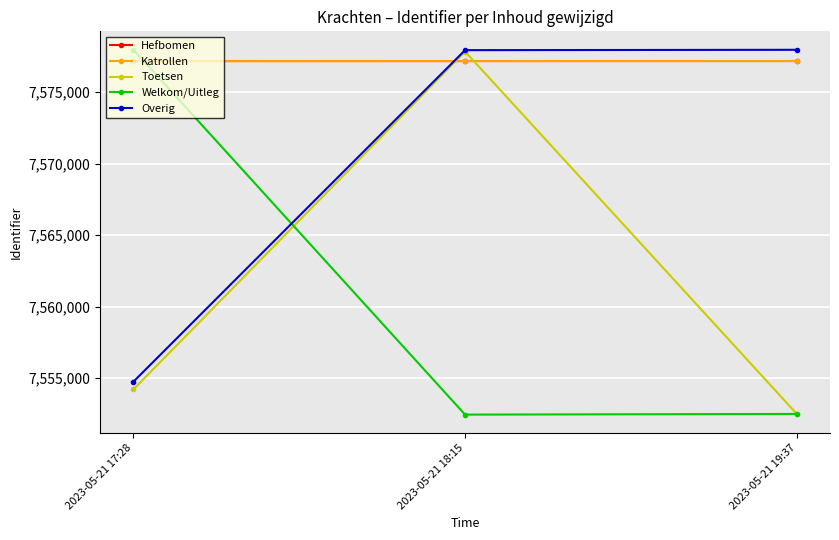

At which label does Welkom/Uitleg first exceed 7552503?

2023-05-21 17:28